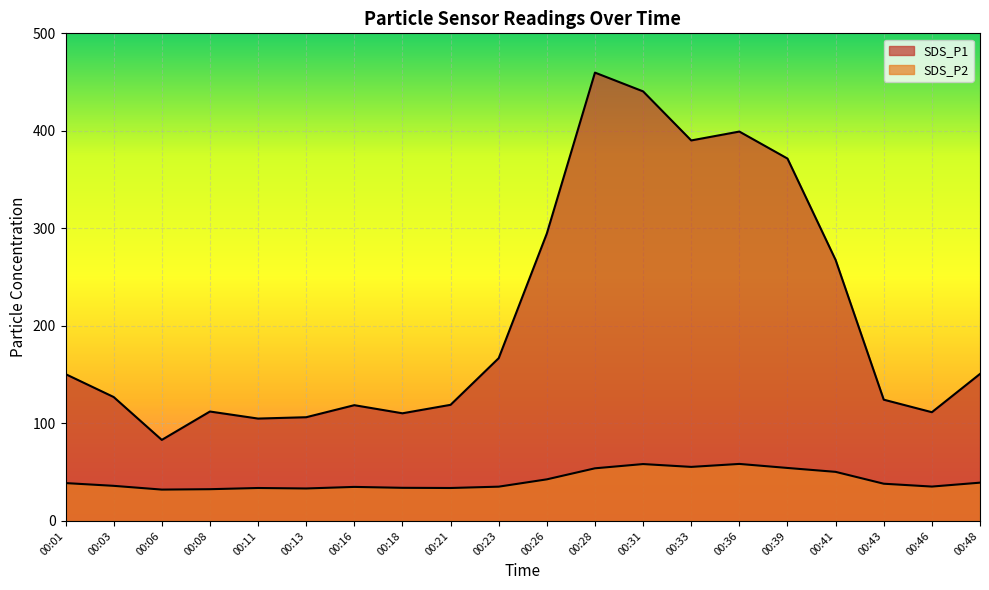

True or false: SDS_P1 and SDS_P2 cross at least once.

False